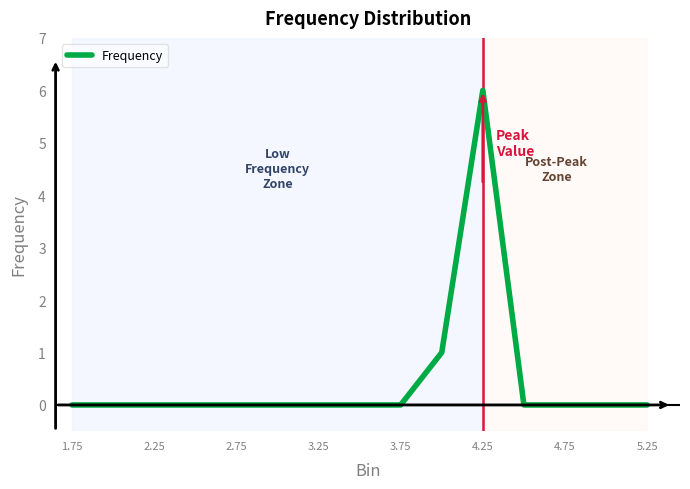

What is the difference between the maximum and minimum values?

6